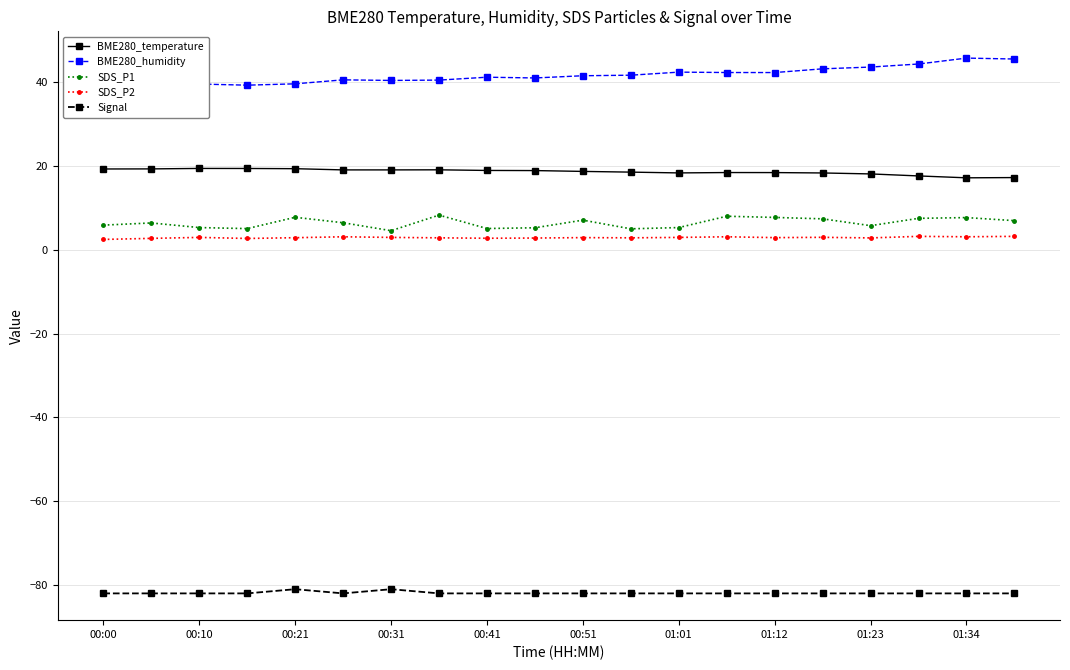

How many lines are shown in the chart?

5